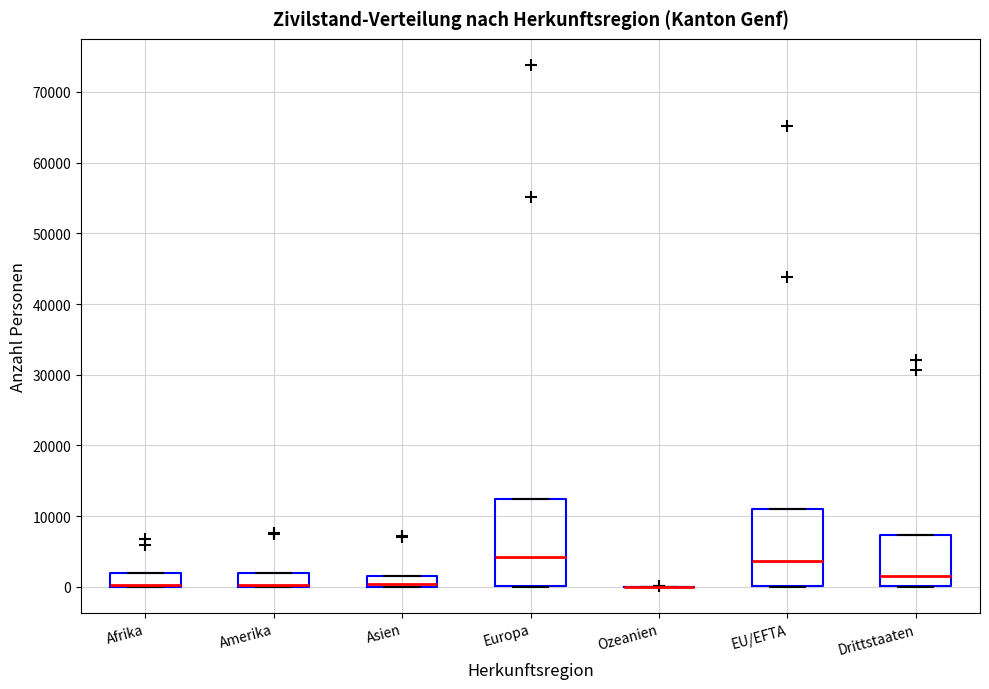

Which box is the tallest, from its lower edge to its upper edge?

Europa